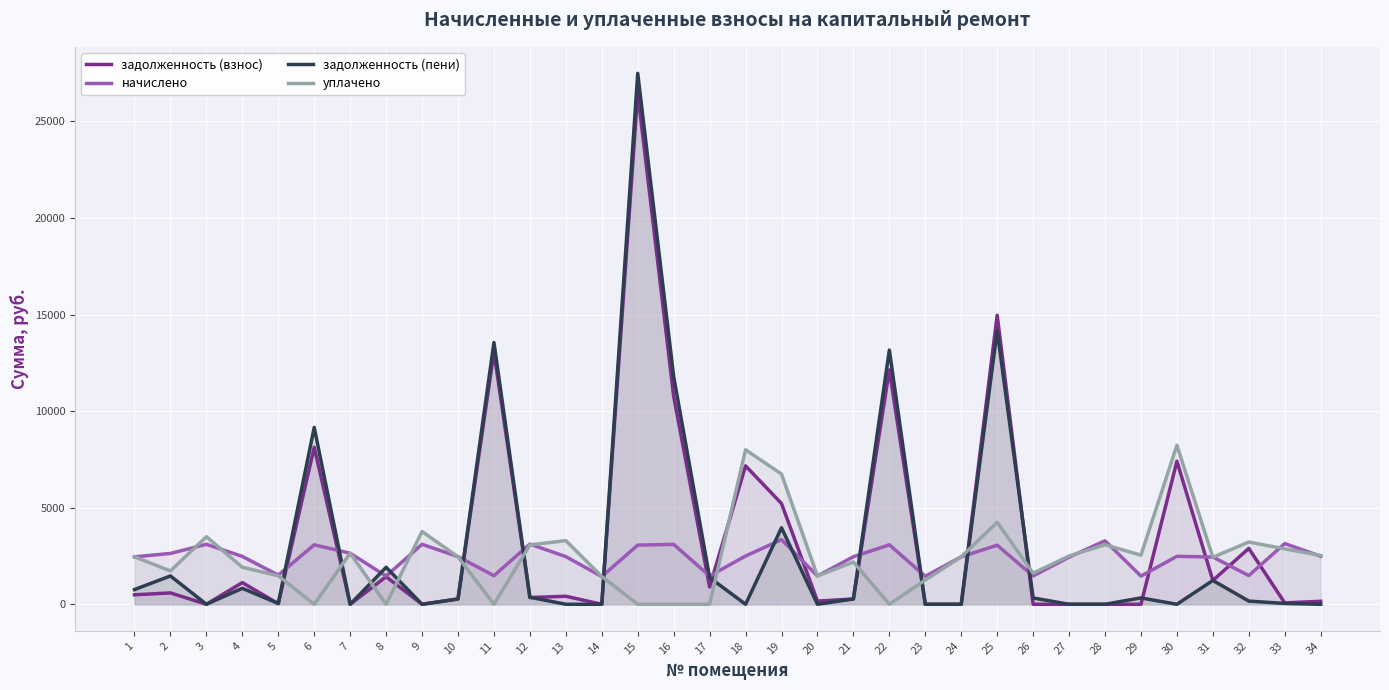

Where does the задолженность (взнос) series first go above 413?

1